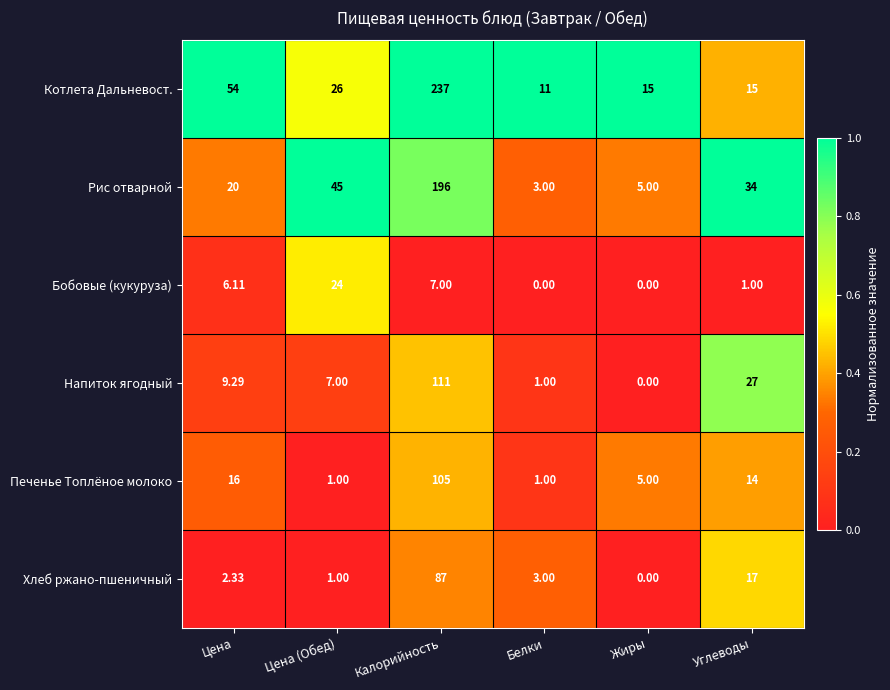

At which label is Рис отварной closest to 99?

Цена (Обед)